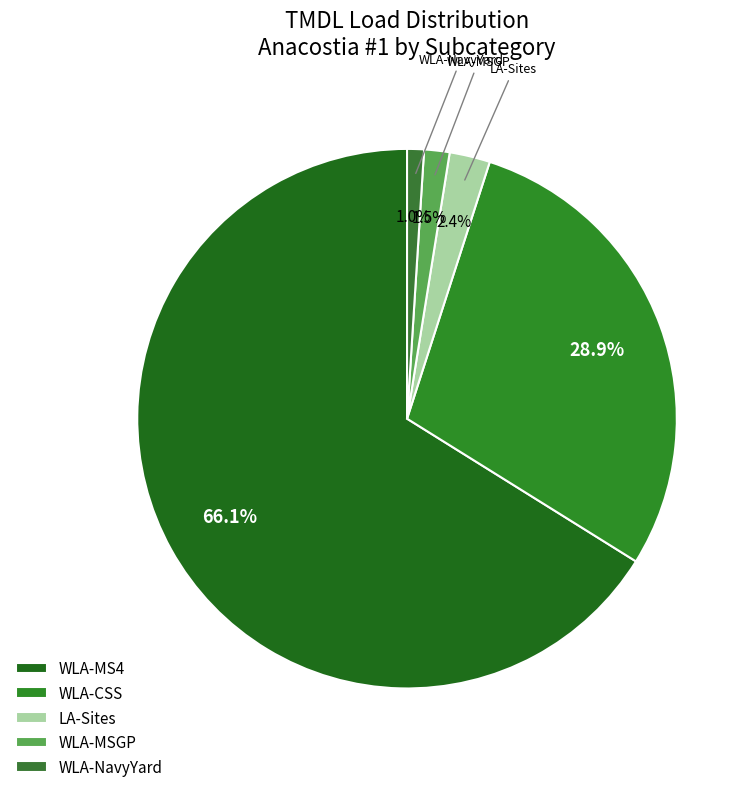

What is the largest slice in the pie chart?

WLA-MS4